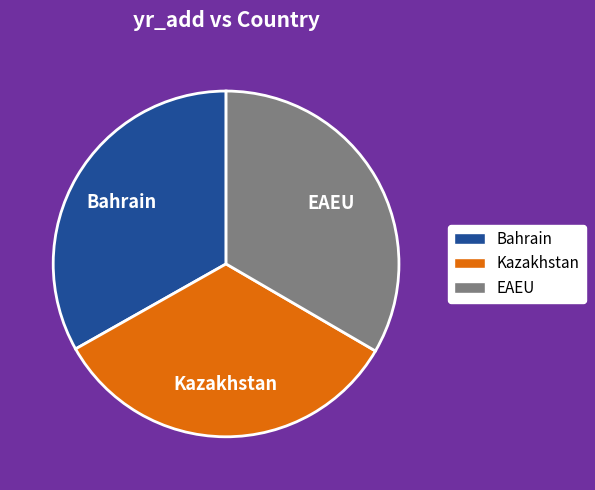

What is the ratio of the value at EAEU to the value at Kazakhstan?

1.0